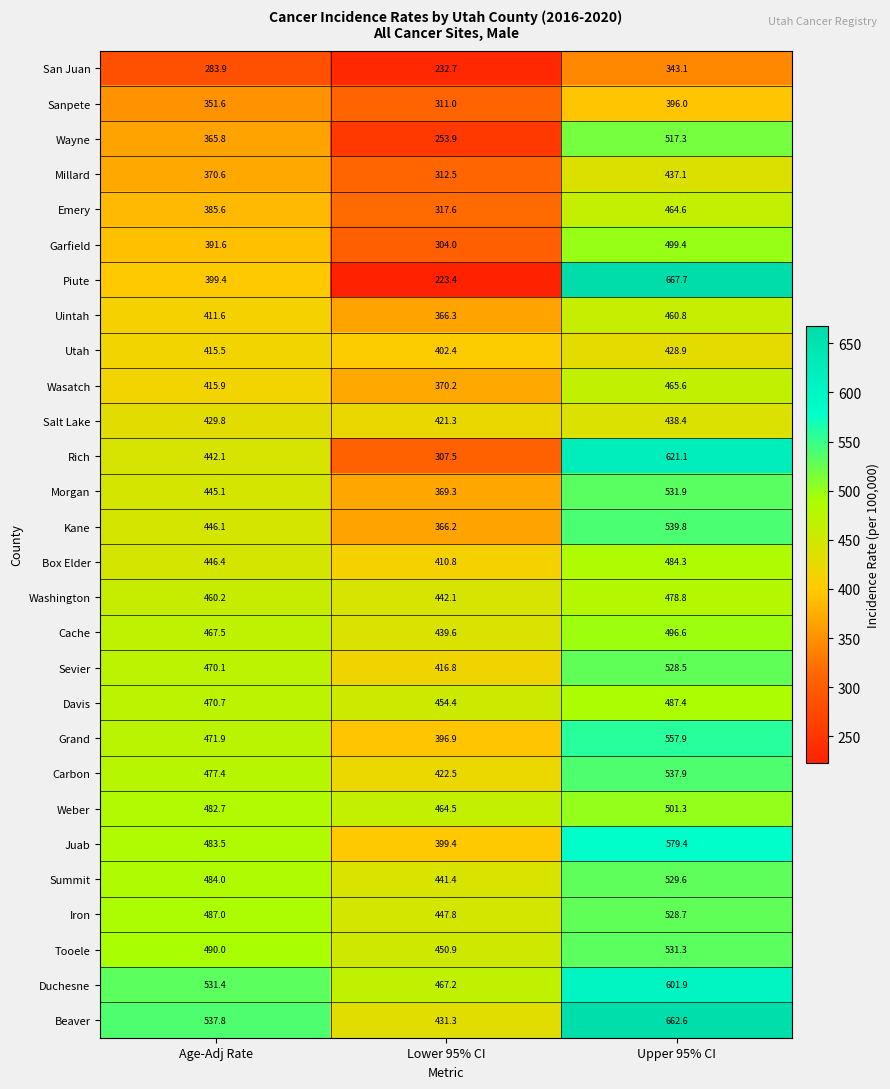

At Upper 95% CI, list the series in order from smallest to largest.

San Juan, Sanpete, Utah, Millard, Salt Lake, Uintah, Emery, Wasatch, Washington, Box Elder, Davis, Cache, Garfield, Weber, Wayne, Sevier, Iron, Summit, Tooele, Morgan, Carbon, Kane, Grand, Juab, Duchesne, Rich, Beaver, Piute